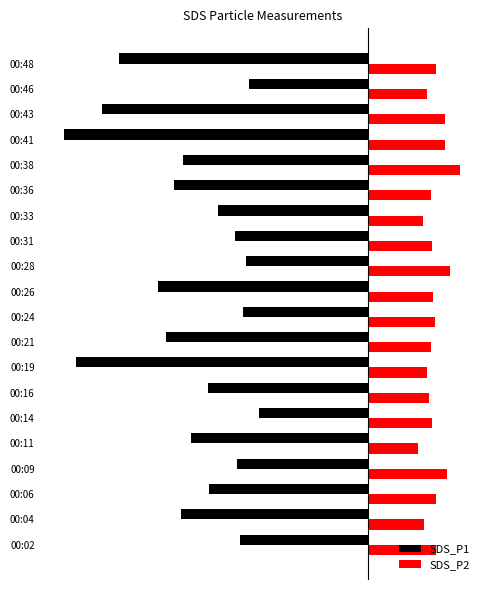

What is the difference between the maximum and minimum values in the SDS_P2 series?

0.9